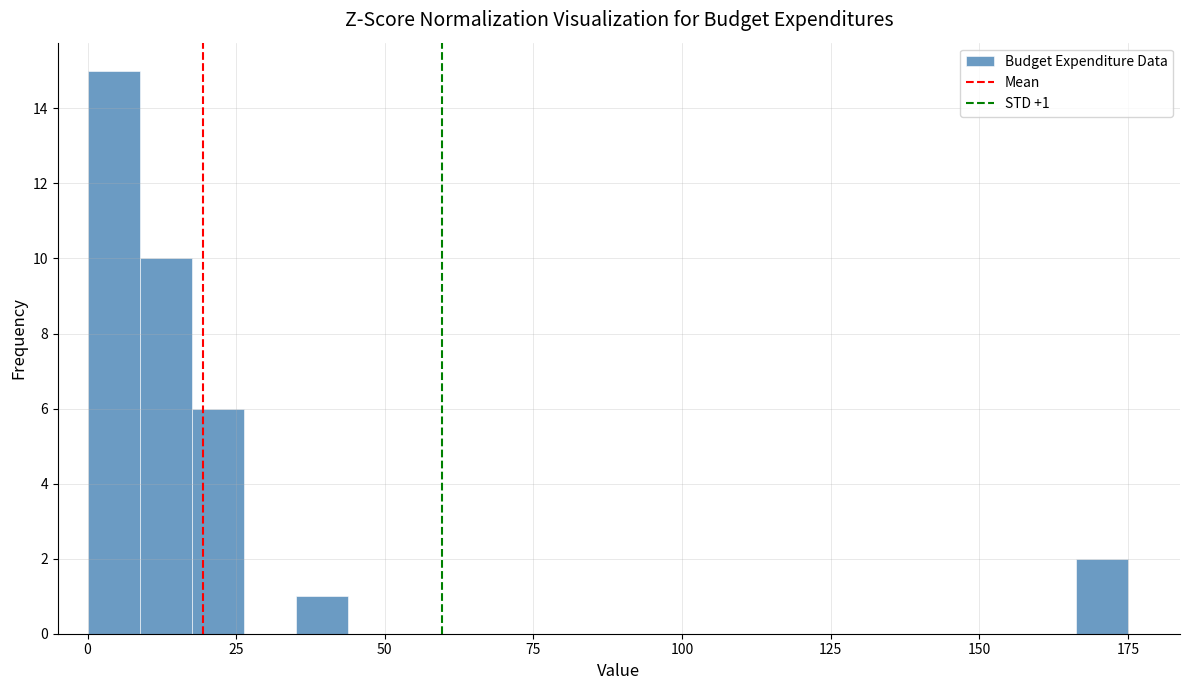

Around what value on the x-axis is the tallest bar? Give the approximate position of its centre, as read against the axis.

5